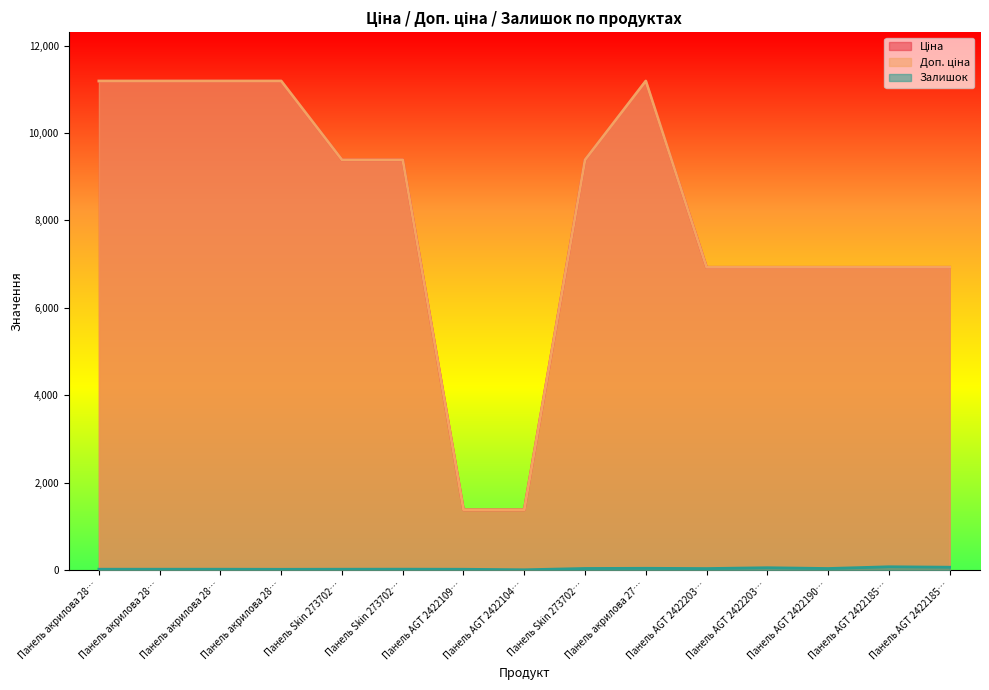

How many lines are shown in the chart?

3